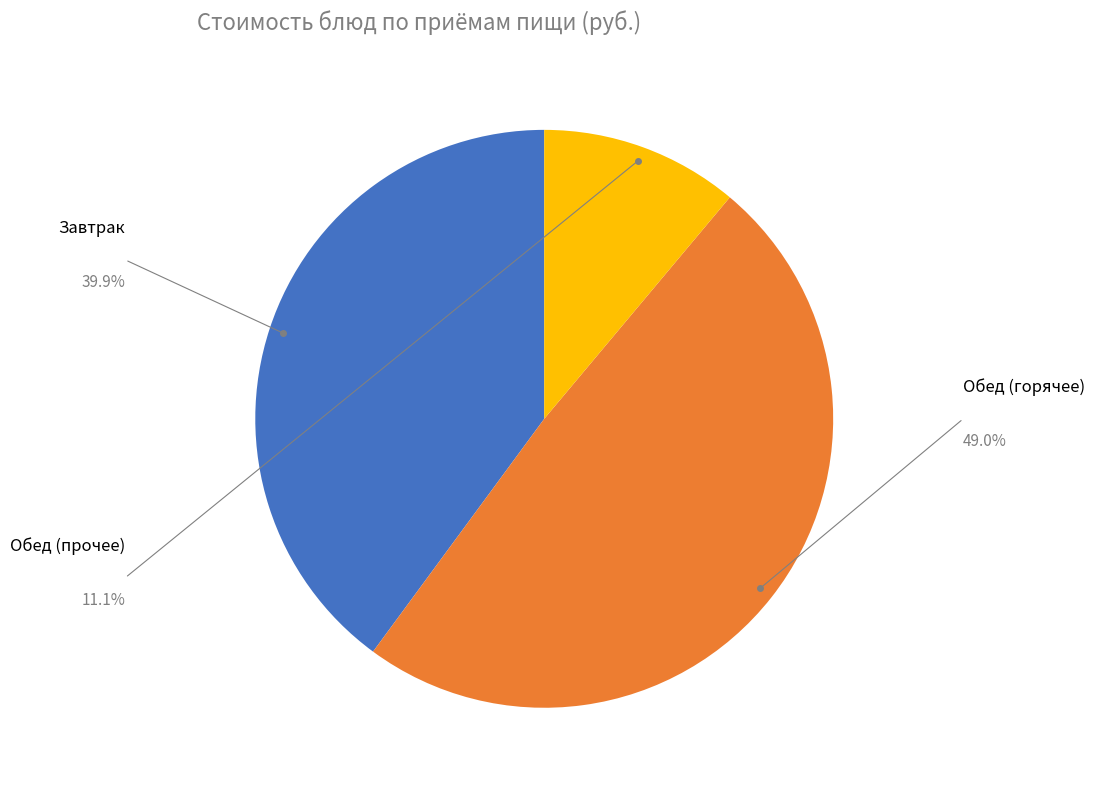

How many segments does this pie chart have?

3